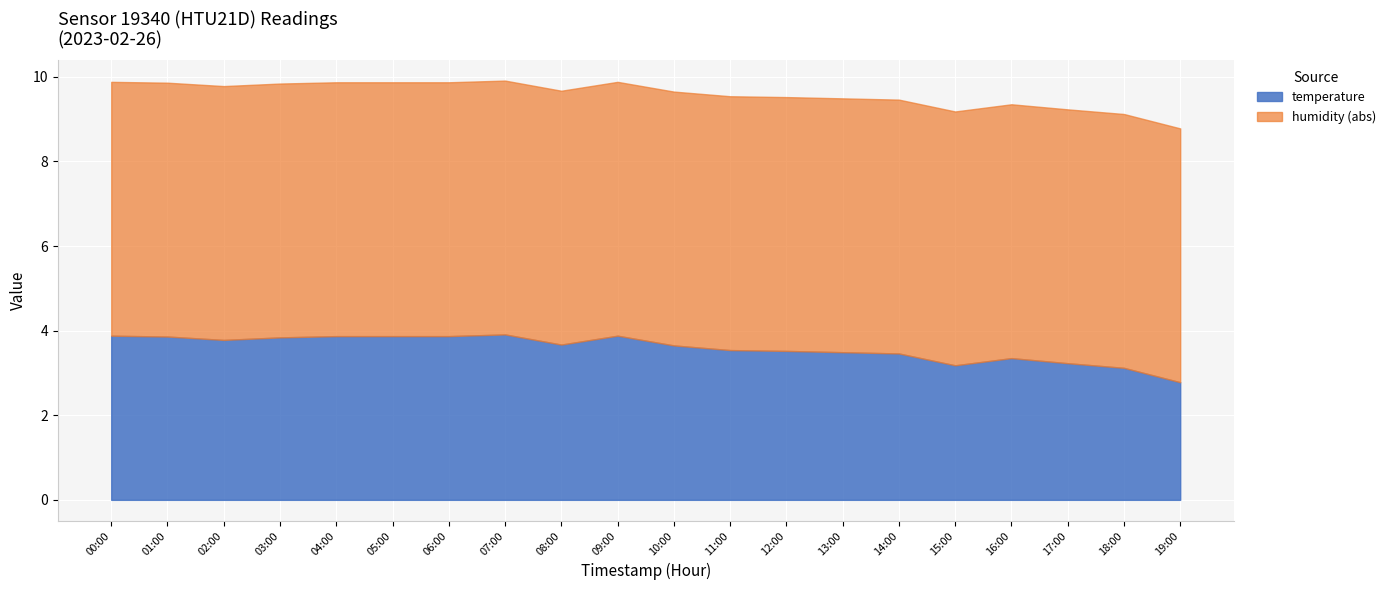

What is the total value across all series at 10:00?

9.7